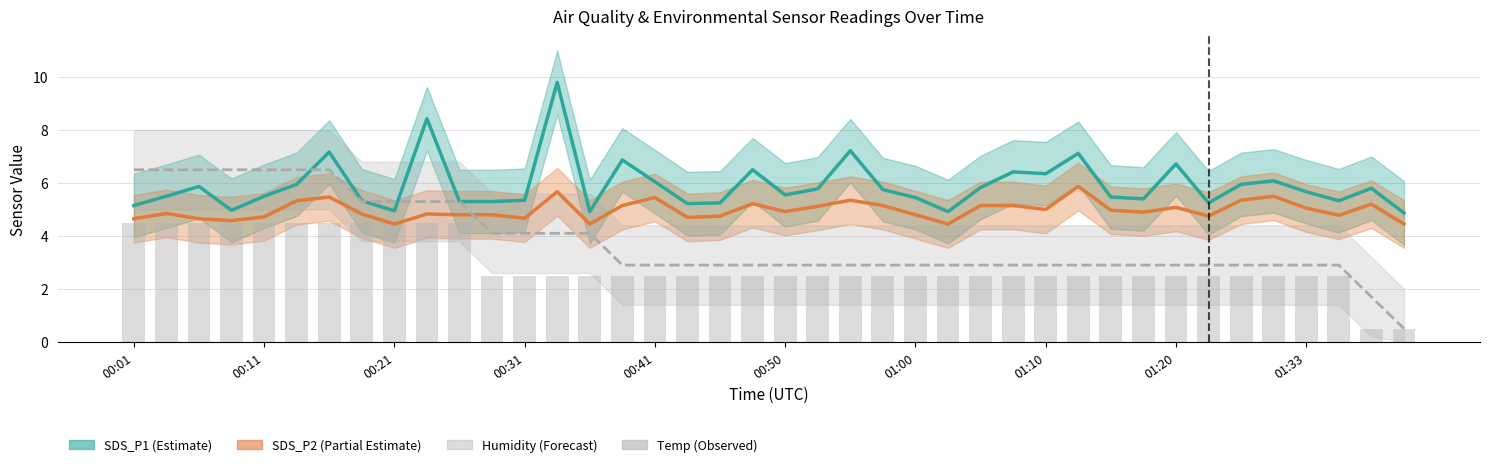

What are all the series names shown in the legend?

SDS_P1 (Estimate), SDS_P2 (Partial Estimate), Humidity (Forecast), Temp (Observed)